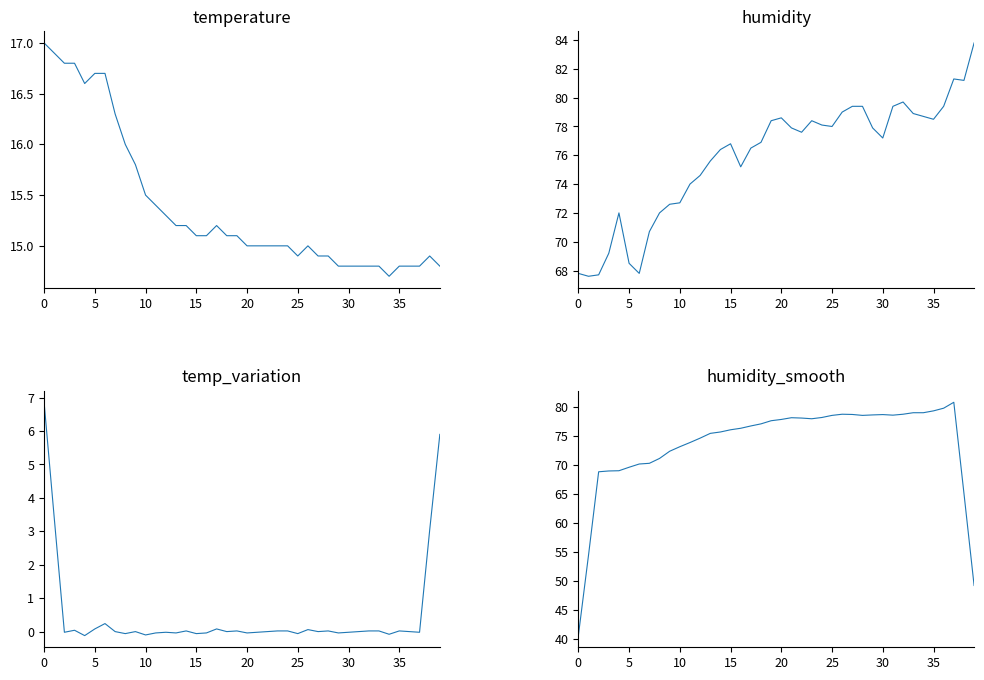

Reading right to left, extract all data points from this chart.

temperature: 14.8	14.9	14.8	14.8	14.8	14.7	14.8	14.8	14.8	14.8	14.8	14.9	14.9	15.0	14.9	15.0	15.0	15.0	15.0	15.0	15.1	15.1	15.2	15.1	15.1	15.2	15.2	15.3	15.4	15.5	15.8	16.0	16.3	16.7	16.7	16.6	16.8	16.8	16.9	17.0
humidity: 83.8	81.2	81.3	79.4	78.5	78.7	78.9	79.7	79.4	77.2	77.9	79.4	79.4	79.0	78.0	78.1	78.4	77.6	77.9	78.6	78.4	76.9	76.5	75.2	76.8	76.4	75.6	74.6	74.0	72.7	72.6	72.0	70.7	67.8	68.5	72.0	69.2	67.7	67.6	67.8
temp_variation: 5.9	3.0	-0.0	-0.0	0.0	-0.1	0.0	0.0	-0.0	-0.0	-0.0	0.0	-0.0	0.1	-0.1	0.0	0.0	0.0	-0.0	-0.0	0.0	0.0	0.1	-0.0	-0.1	0.0	-0.0	-0.0	-0.0	-0.1	0.0	-0.1	0.0	0.2	0.1	-0.1	0.0	-0.0	3.4	6.9
humidity_smooth: 49.3	65.1	80.8	79.8	79.4	79.0	79.0	78.8	78.6	78.7	78.7	78.6	78.7	78.8	78.6	78.2	78.0	78.1	78.2	77.9	77.7	77.1	76.8	76.4	76.1	75.7	75.5	74.7	73.9	73.2	72.4	71.2	70.3	70.2	69.6	69.0	69.0	68.9	54.5	40.6